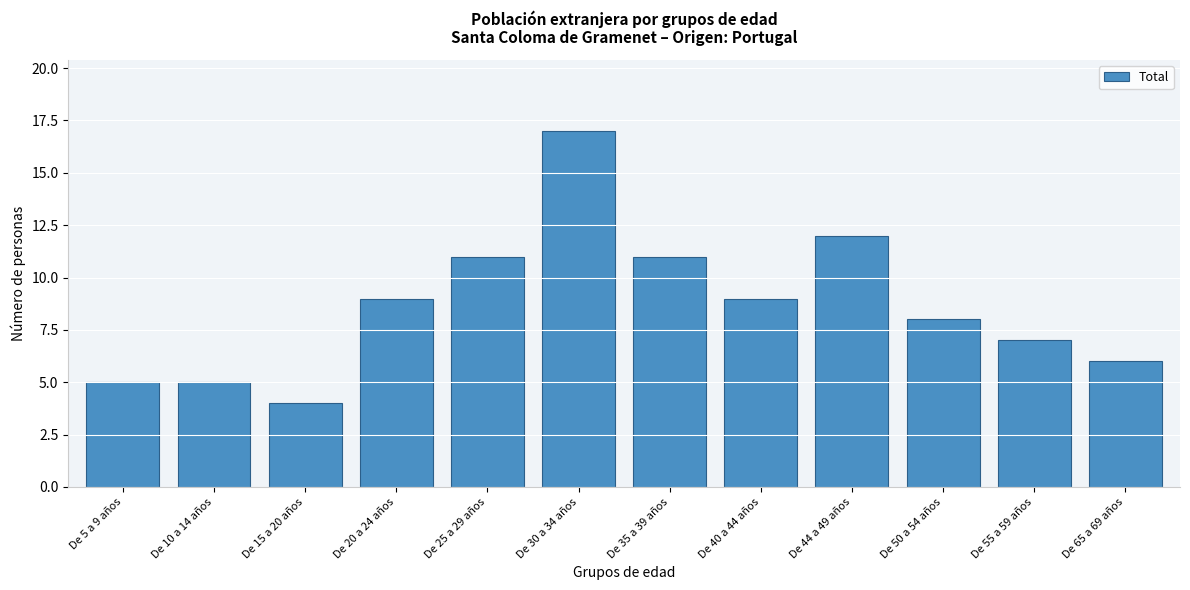

Reading right to left, extract all data points from this chart.

De 65 a 69 años=6	De 55 a 59 años=7	De 50 a 54 años=8	De 44 a 49 años=12	De 40 a 44 años=9	De 35 a 39 años=11	De 30 a 34 años=17	De 25 a 29 años=11	De 20 a 24 años=9	De 15 a 20 años=4	De 10 a 14 años=5	De 5 a 9 años=5